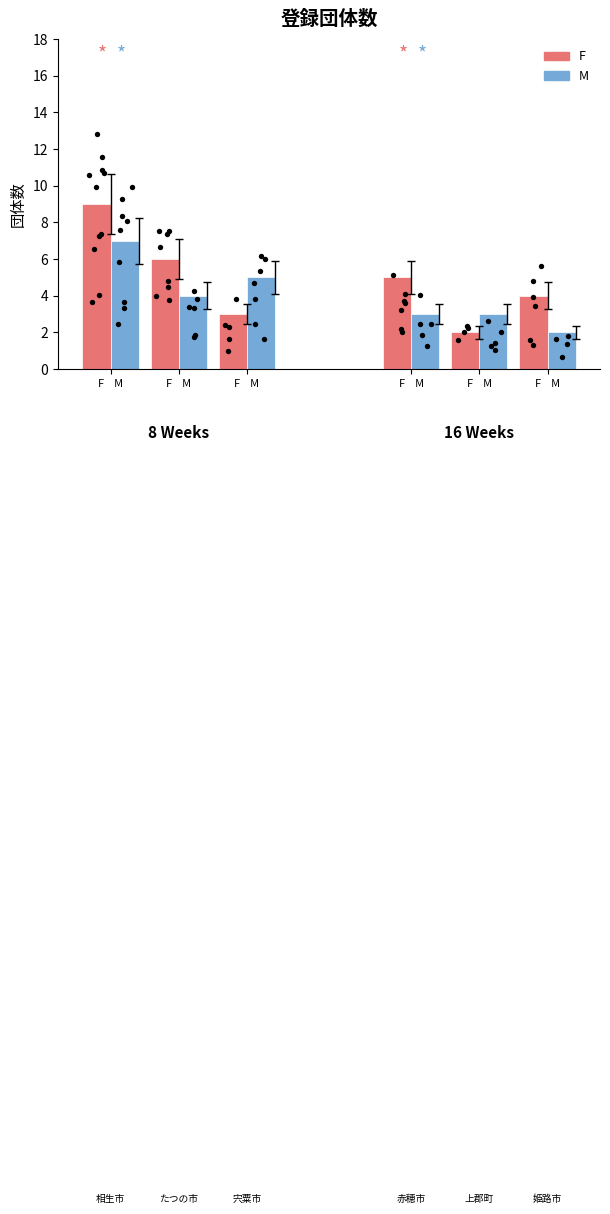

At which category is the sum across all series the highest?

相生市